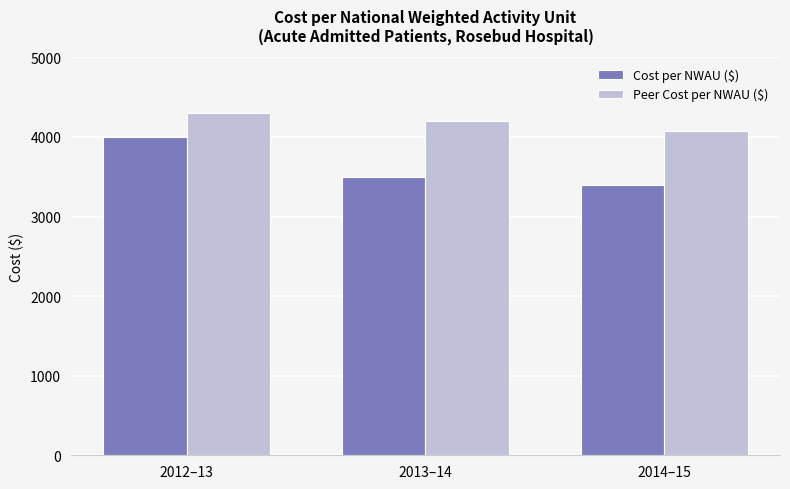

What is the value of the Peer Cost per NWAU ($) bar at the 2nd from the left?

4200